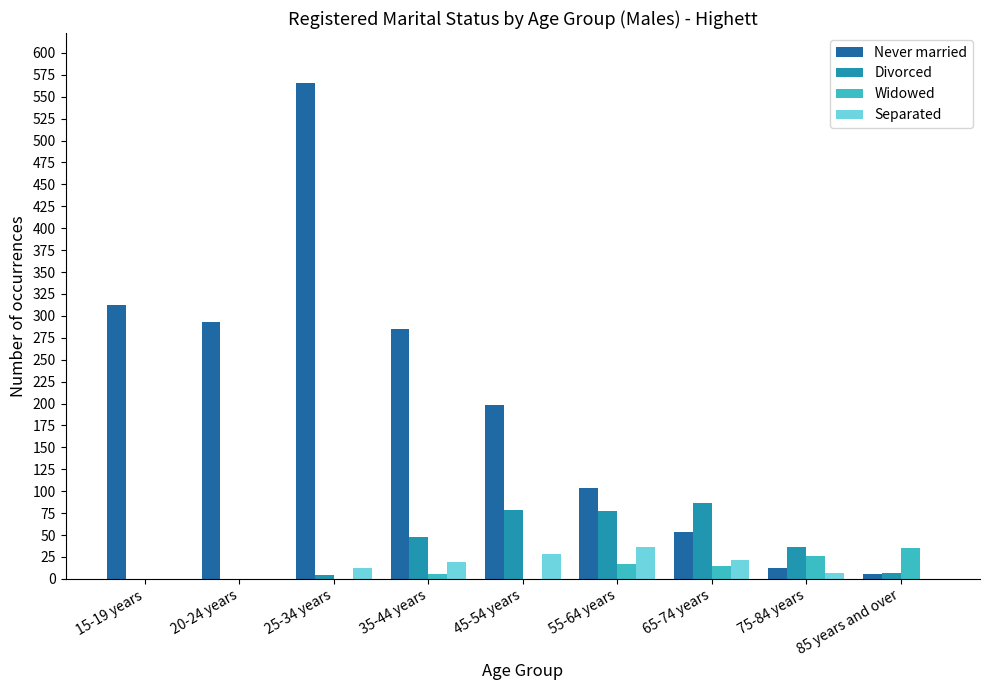

Count the number of data series in this chart.

4